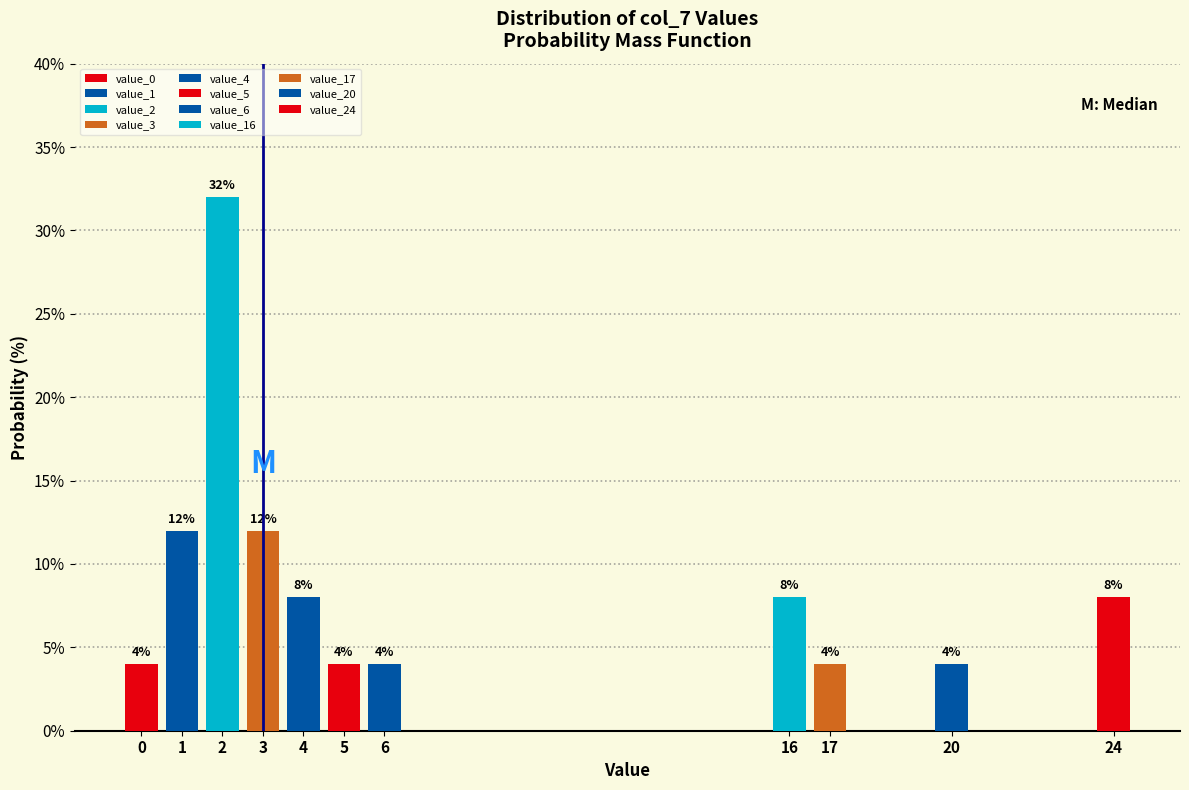

Reading right to left, transcribe all the data shown in this chart.

24=8	20=4	17=4	16=8	6=4	5=4	4=8	3=12	2=32	1=12	0=4